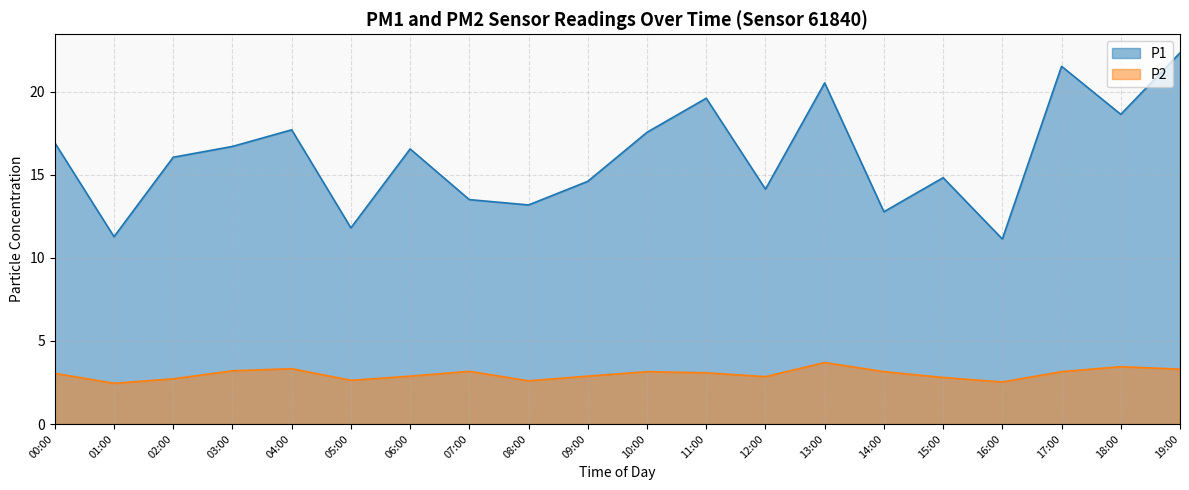

How many lines are shown in the chart?

2